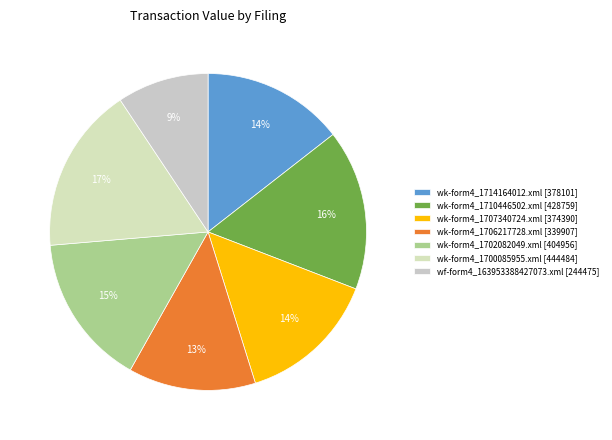

Count the number of slices in the pie.

7